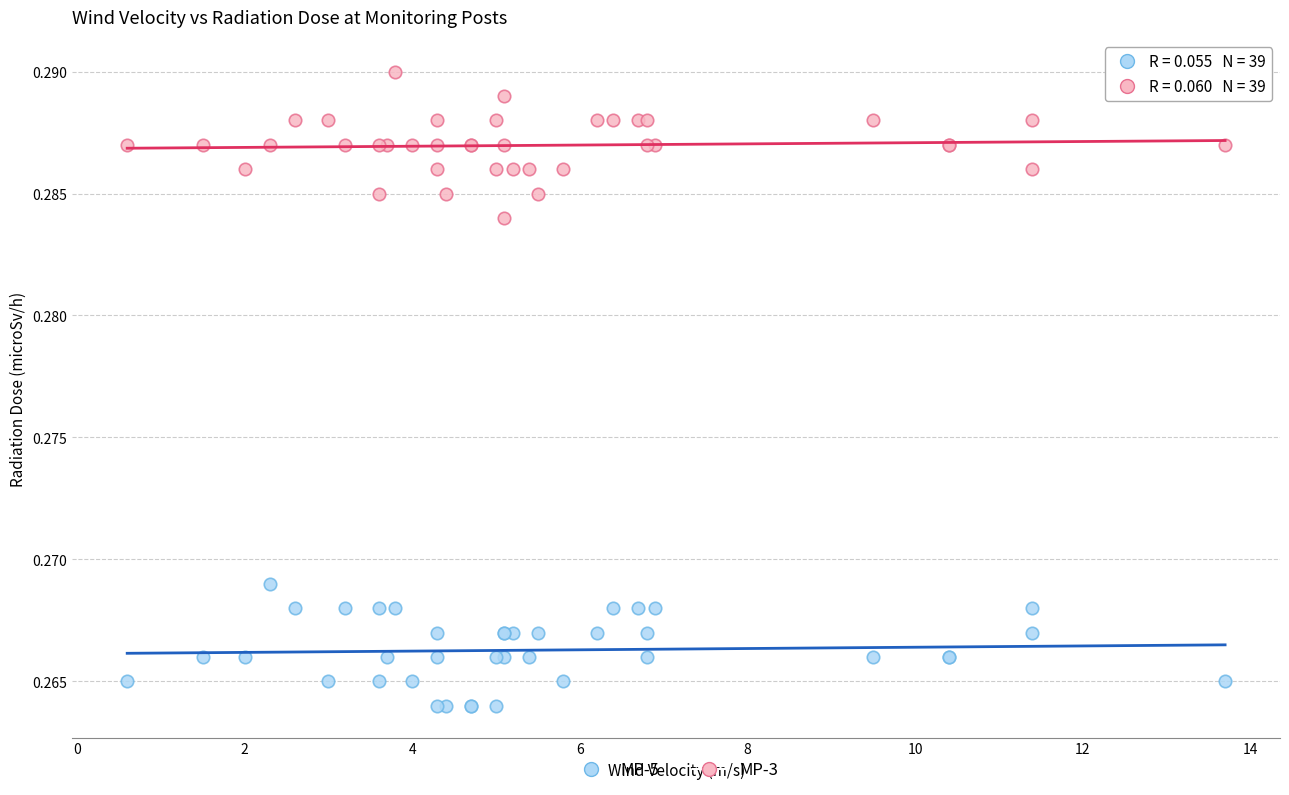

Which series reaches the minimum Y coordinate?

MP-5